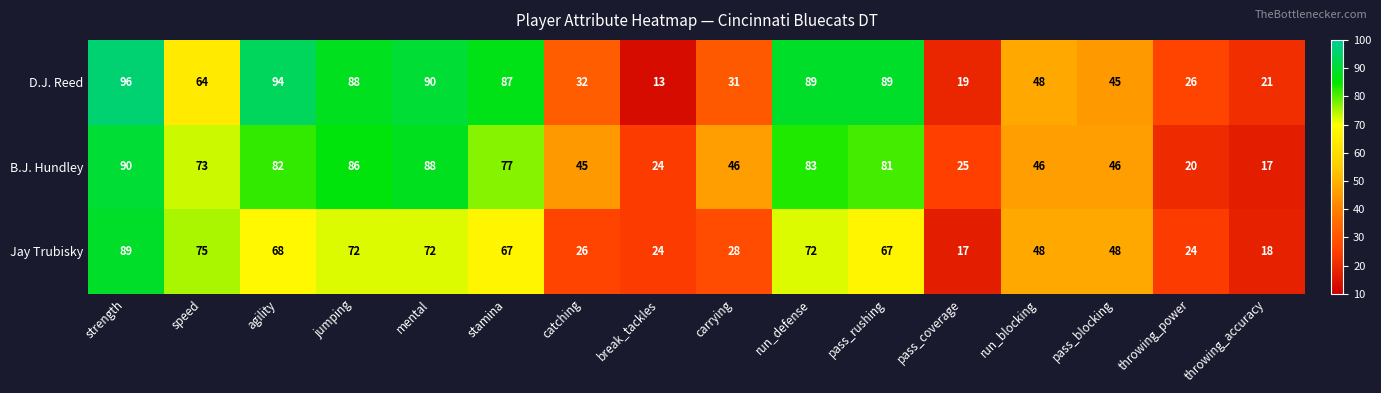

The value of D.J. Reed at break_tackles is 5. True or false?

False